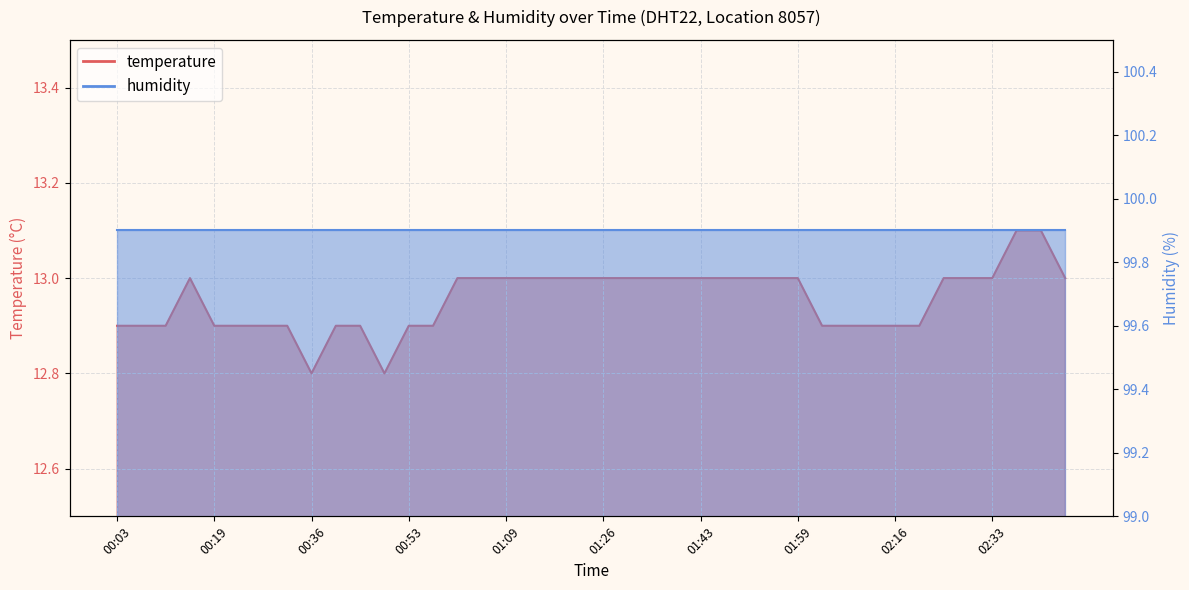

Which label corresponds to the largest value in the chart?

02:37